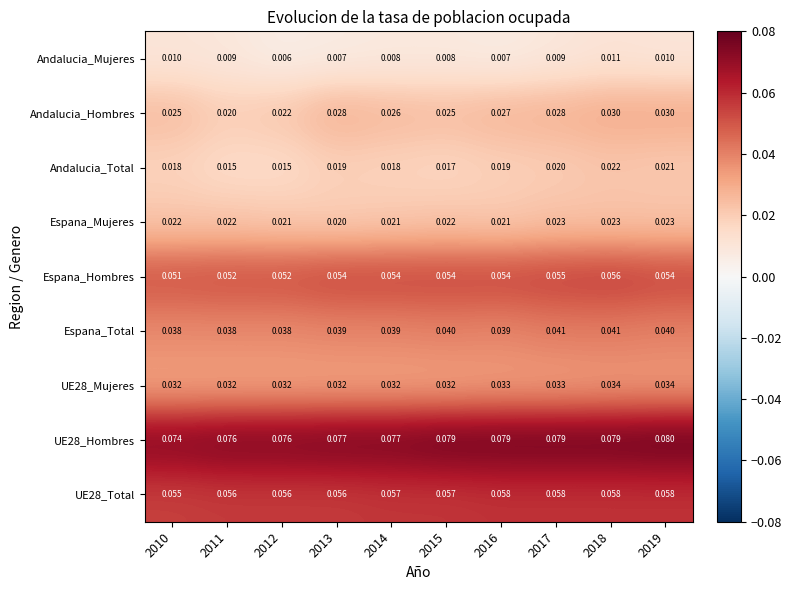

Which series has the widest spread of values?

Andalucia_Hombres